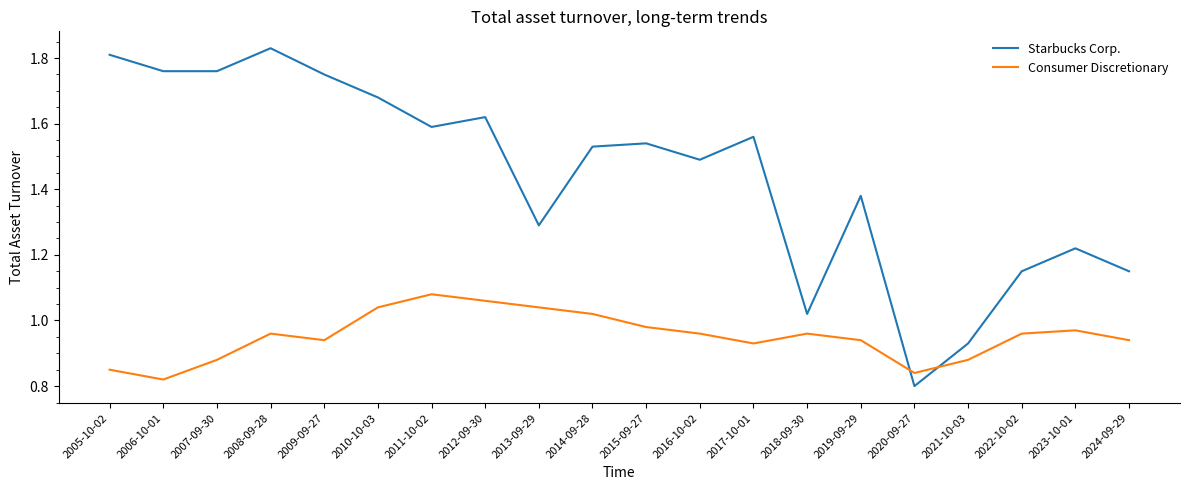

How many intersections are there between Consumer Discretionary and Starbucks Corp.?

2